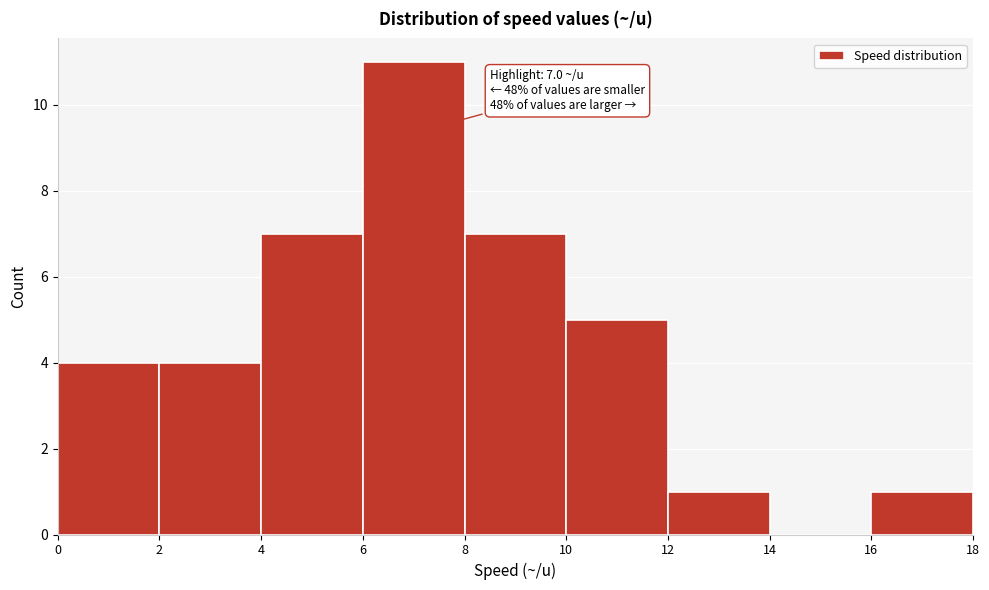

Over which range of the x-axis is the bar tallest?

6 to 8